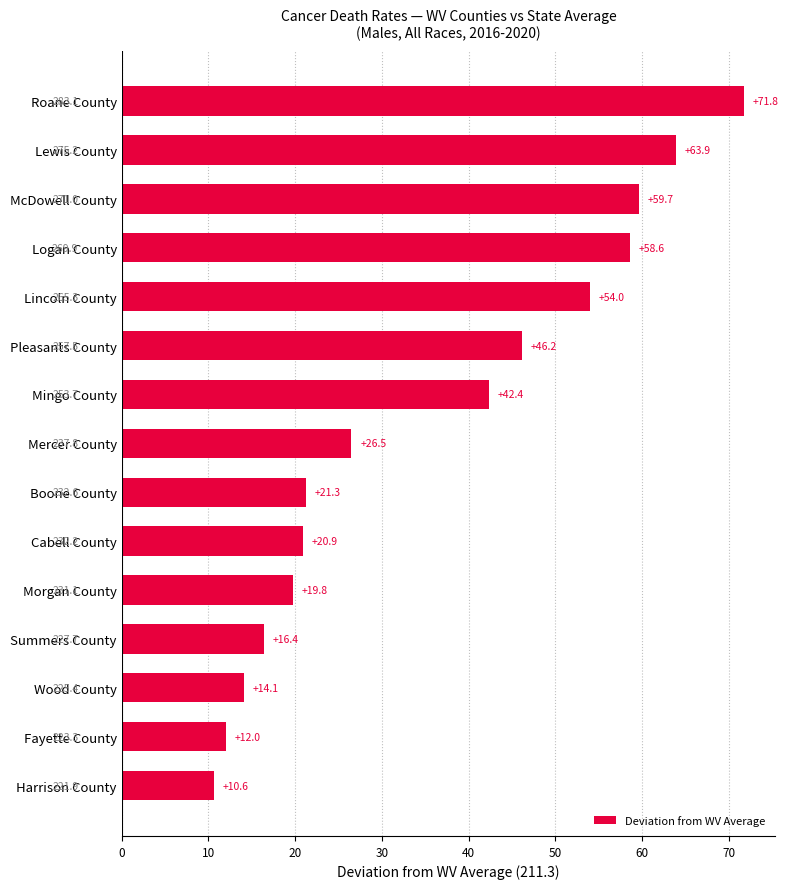

What is the greatest value displayed?

71.8